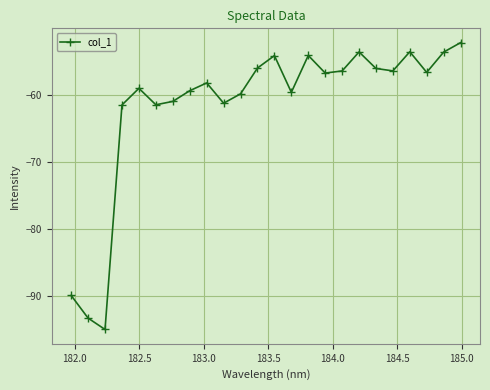

What is the average value?

-61.6